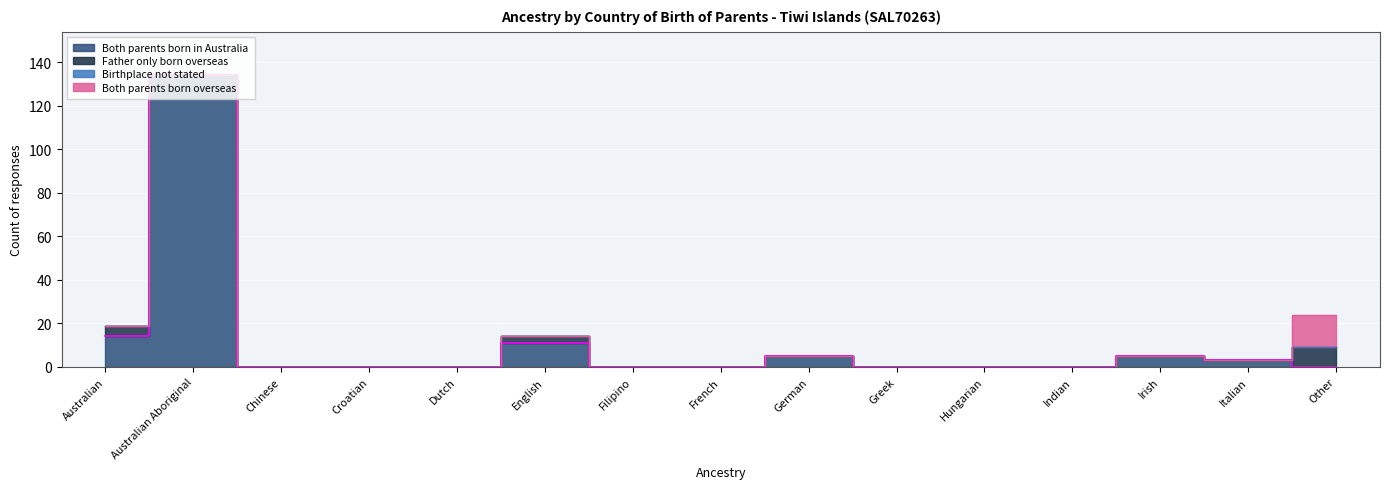

At which label does Father only born overseas reach its peak?

Other